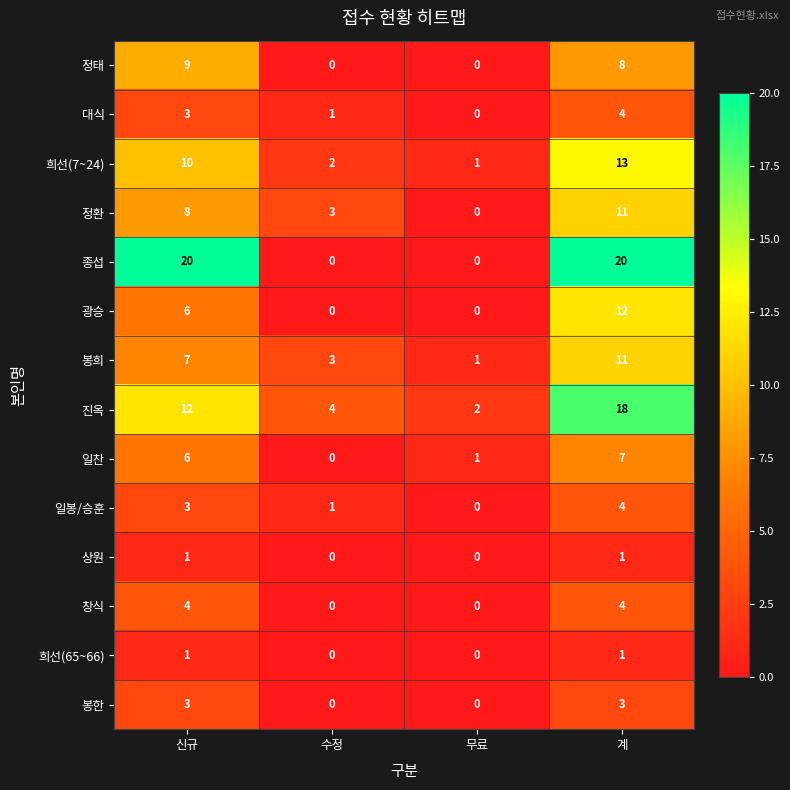

How many 봉희 values are between 3 and 11?

3